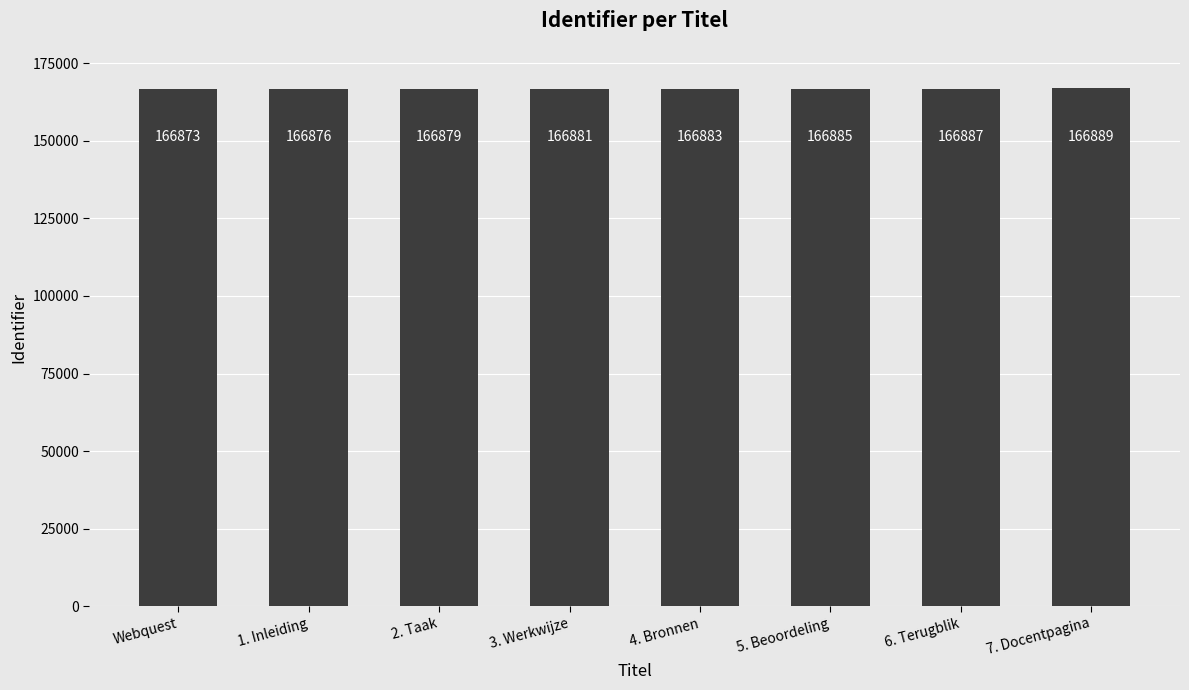

Count the number of categories in the chart.

8